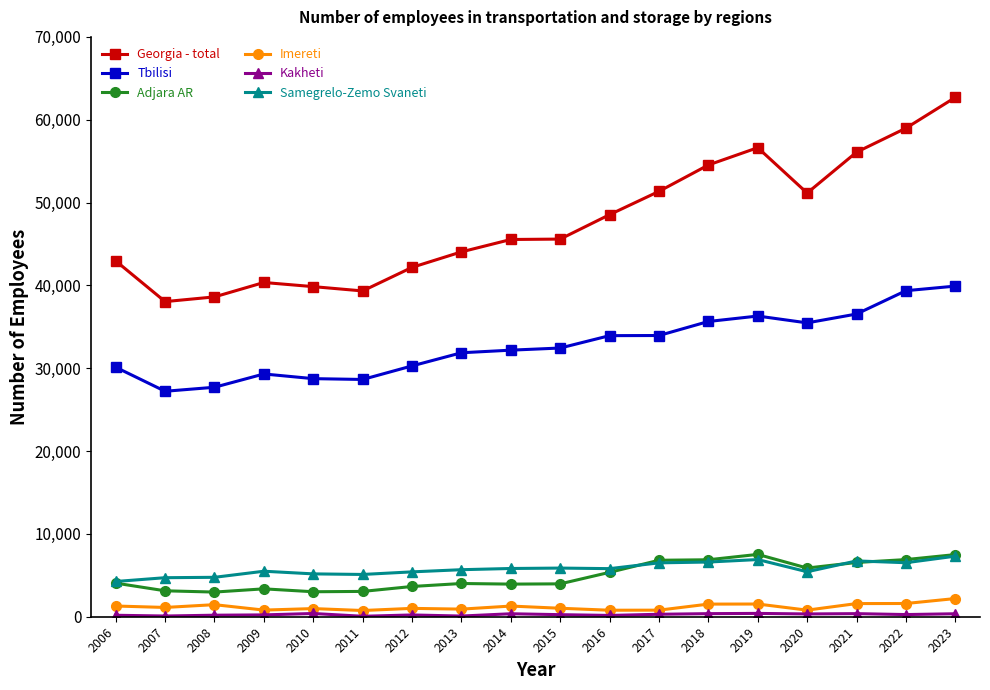

What is the sum of the Adjara AR values at 2006 and 2015?

8025.3